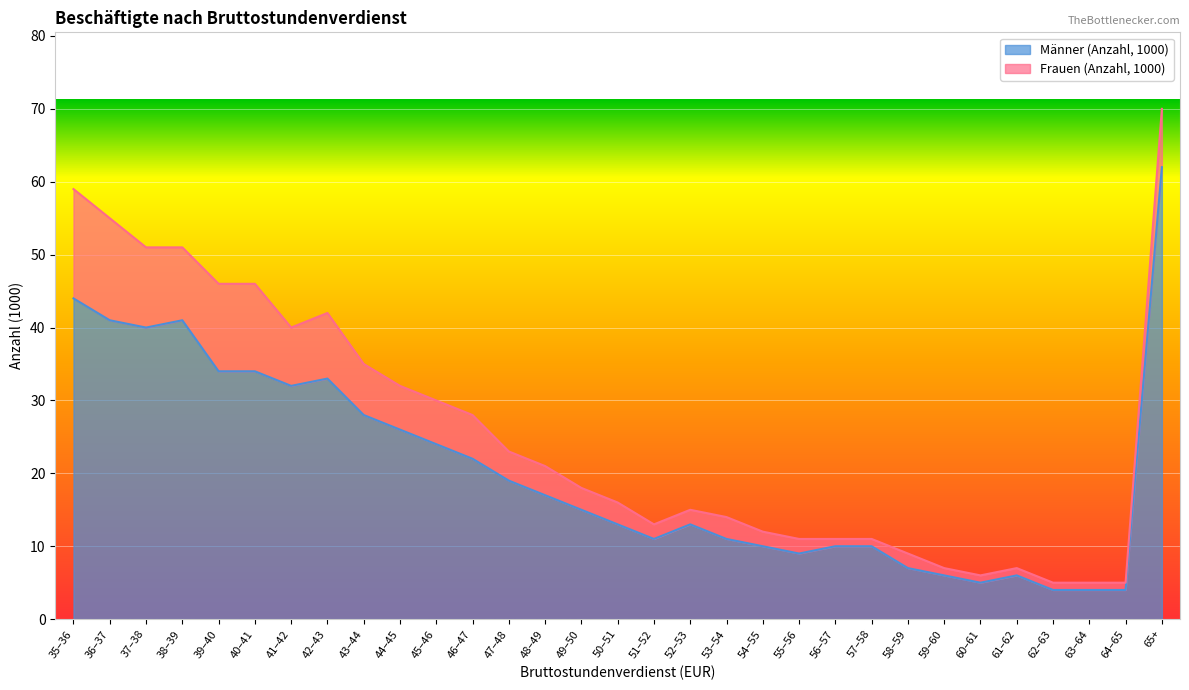

Reading right to left, extract all data points from this chart.

62	4	4	4	6	5	6	7	10	10	9	10	11	13	11	13	15	17	19	22	24	26	28	33	32	34	34	41	40	41	44